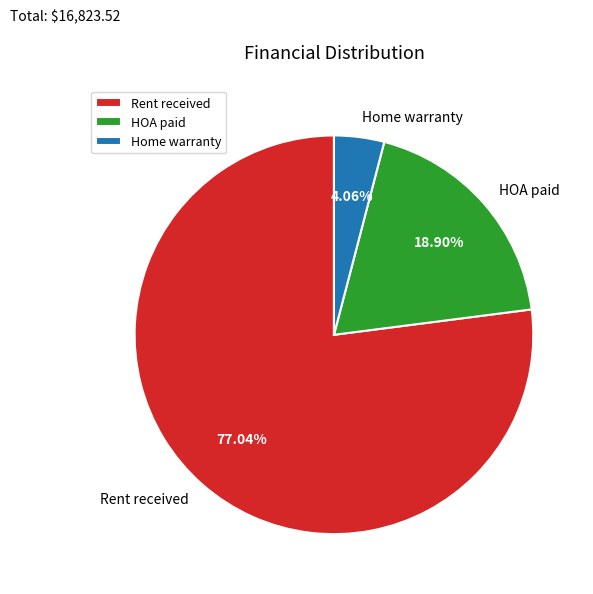

What is the ratio of the value at Rent received to the value at HOA paid?

4.1